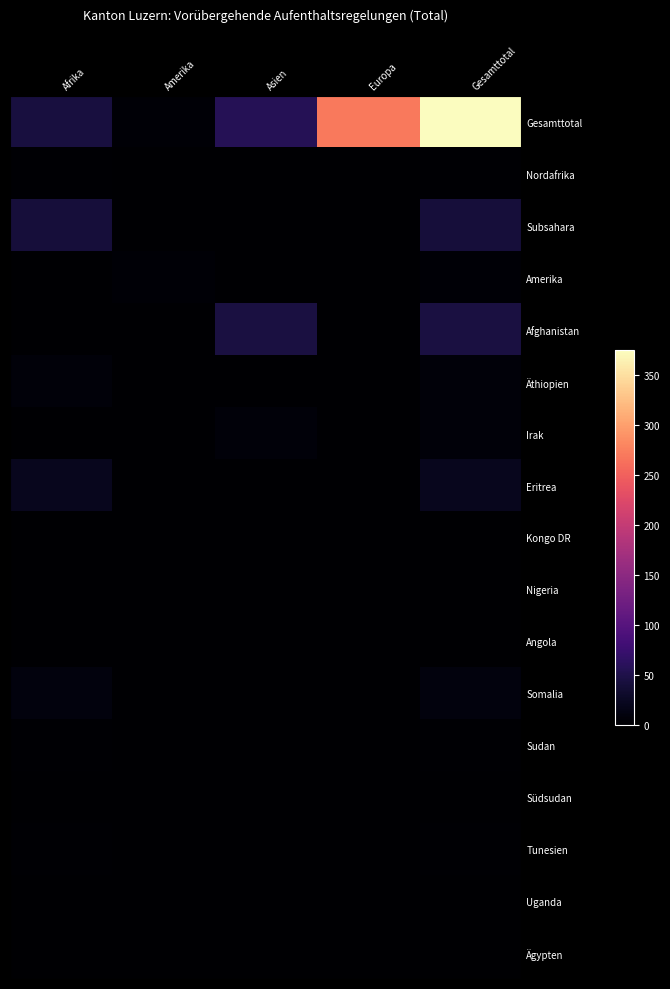

At which category is the sum across all series the highest?

Gesamttotal